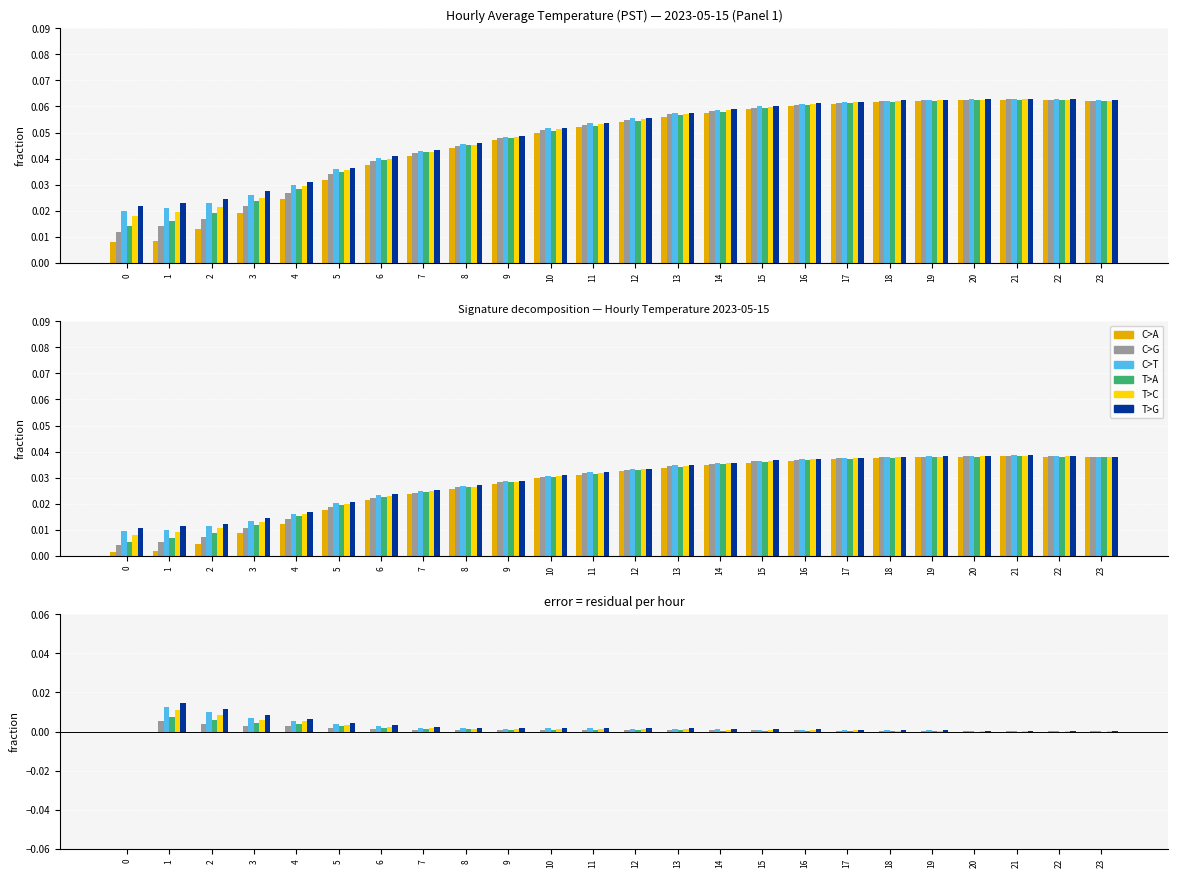

Which has a higher value, 9 or 4?

9